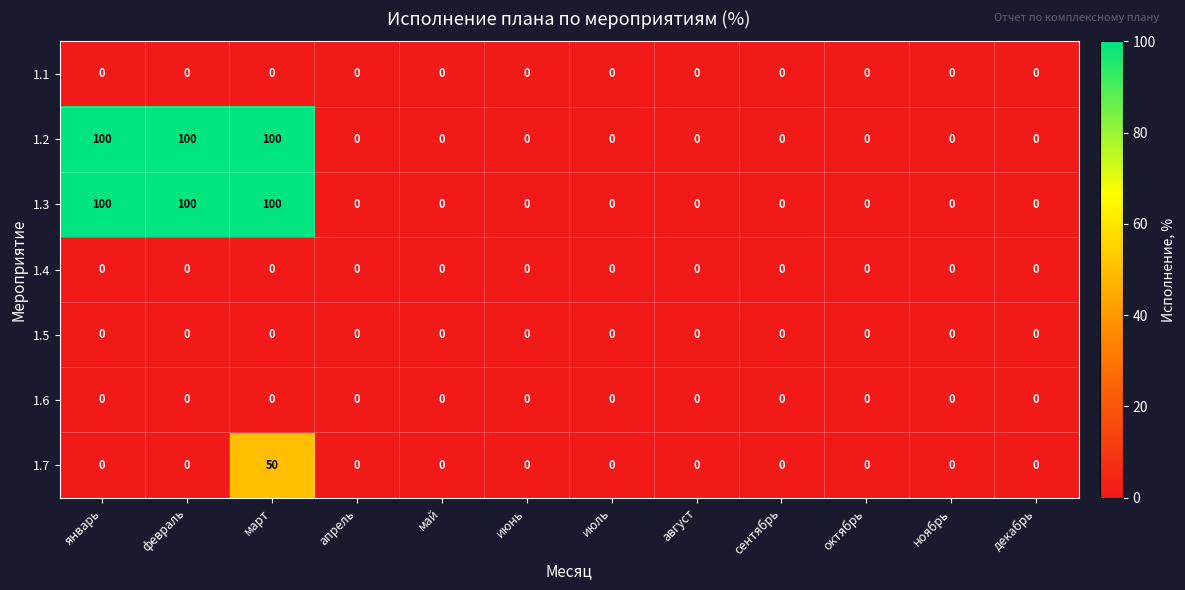

At how many categories does at least one series exceed 93?

3